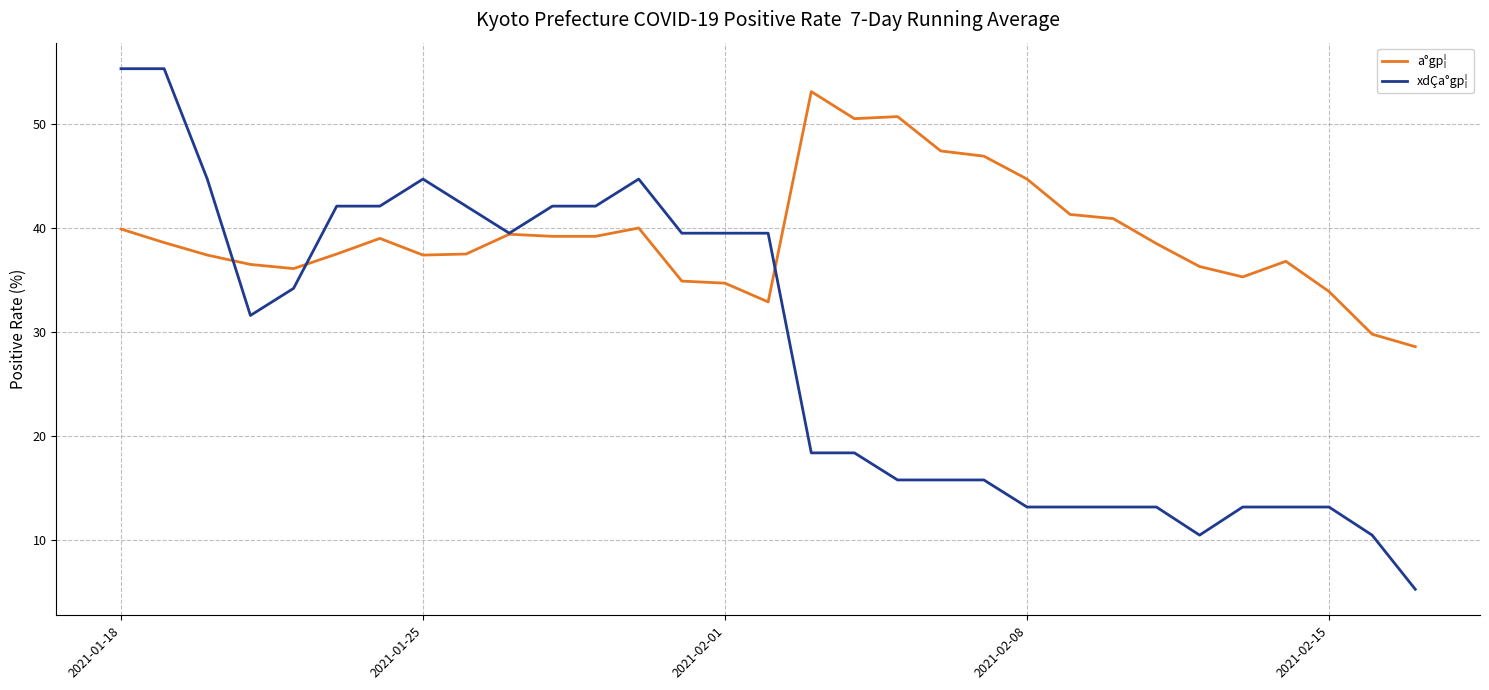

Rank the series by their average value, from highest to lowest.

a°gp¦, xdÇa°gp¦